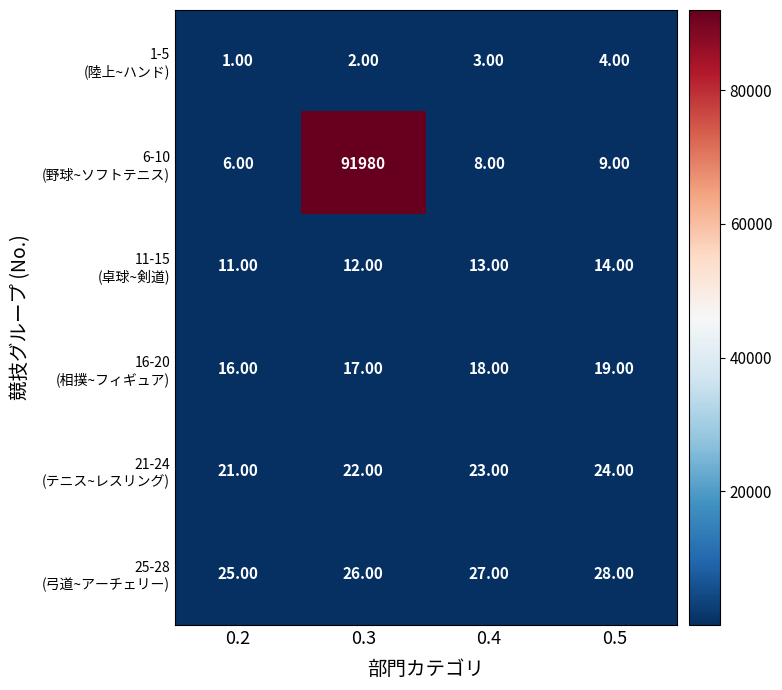

What is the difference between the highest and lowest values at 0.5?

24